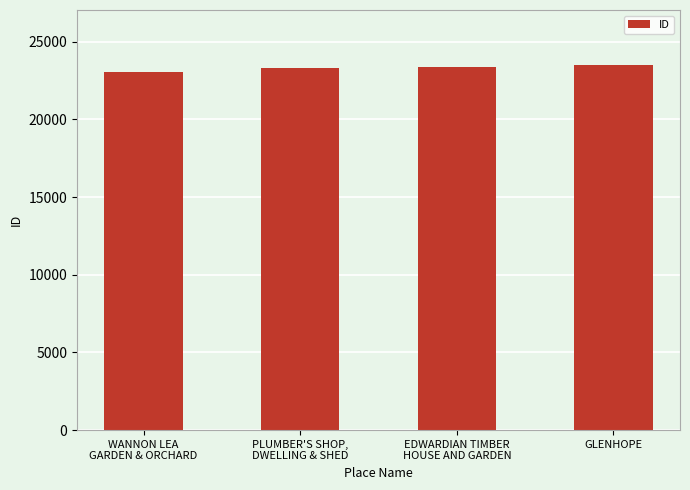

Is it true that the value at GLENHOPE is 9534?

False